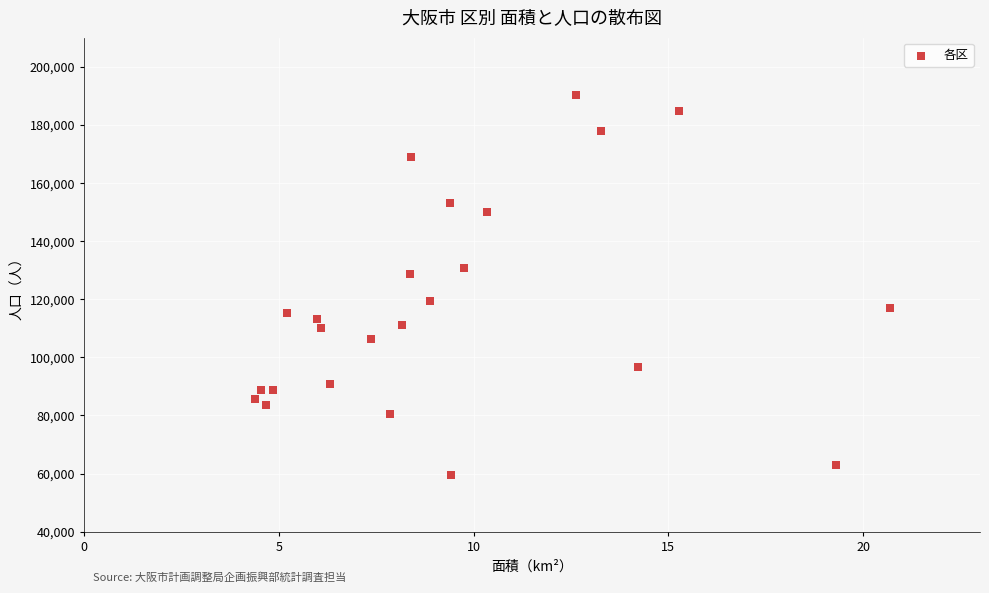

What is the range of Y values (max minus min)?

130563